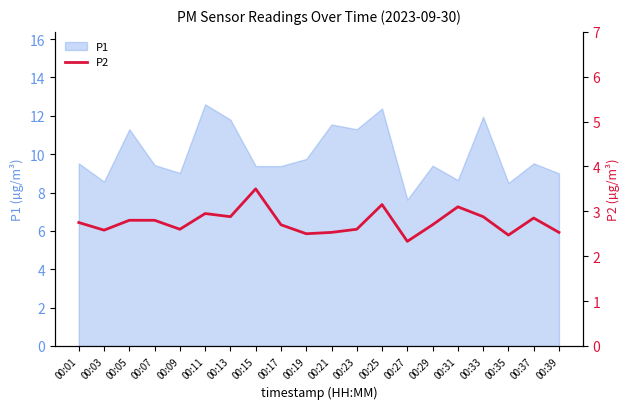

The value at 00:27 is 3.8. True or false?

False